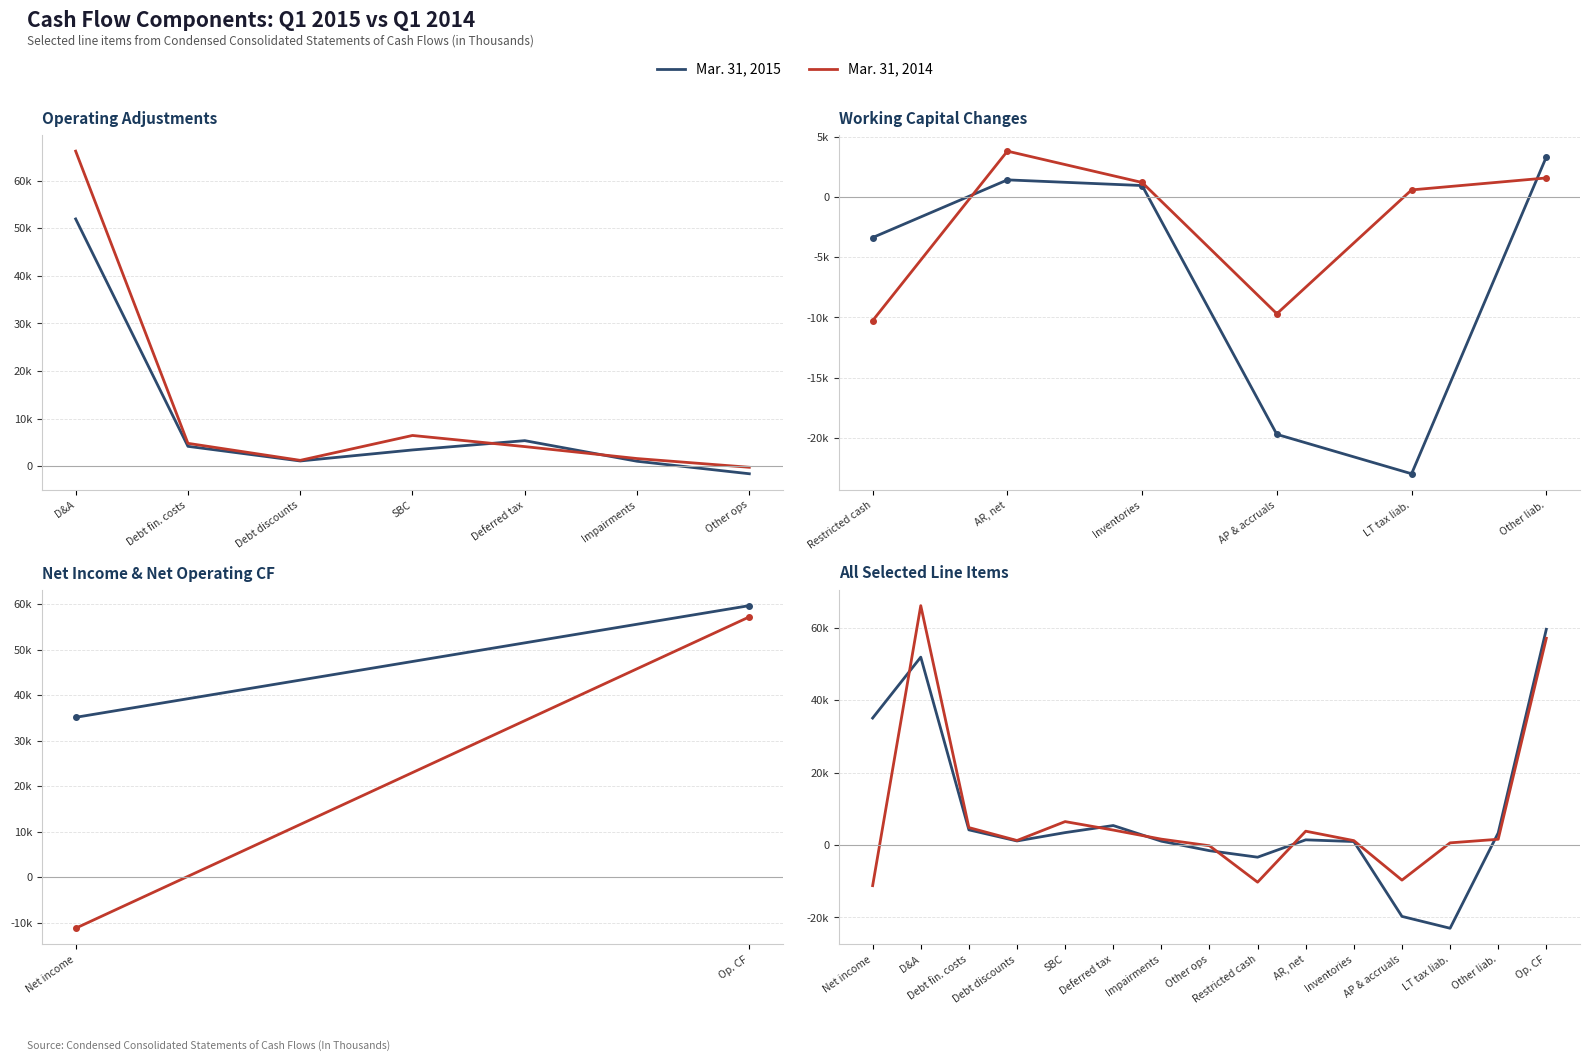

True or false: Mar. 31, 2015 has more than 2 interior local peaks.

True